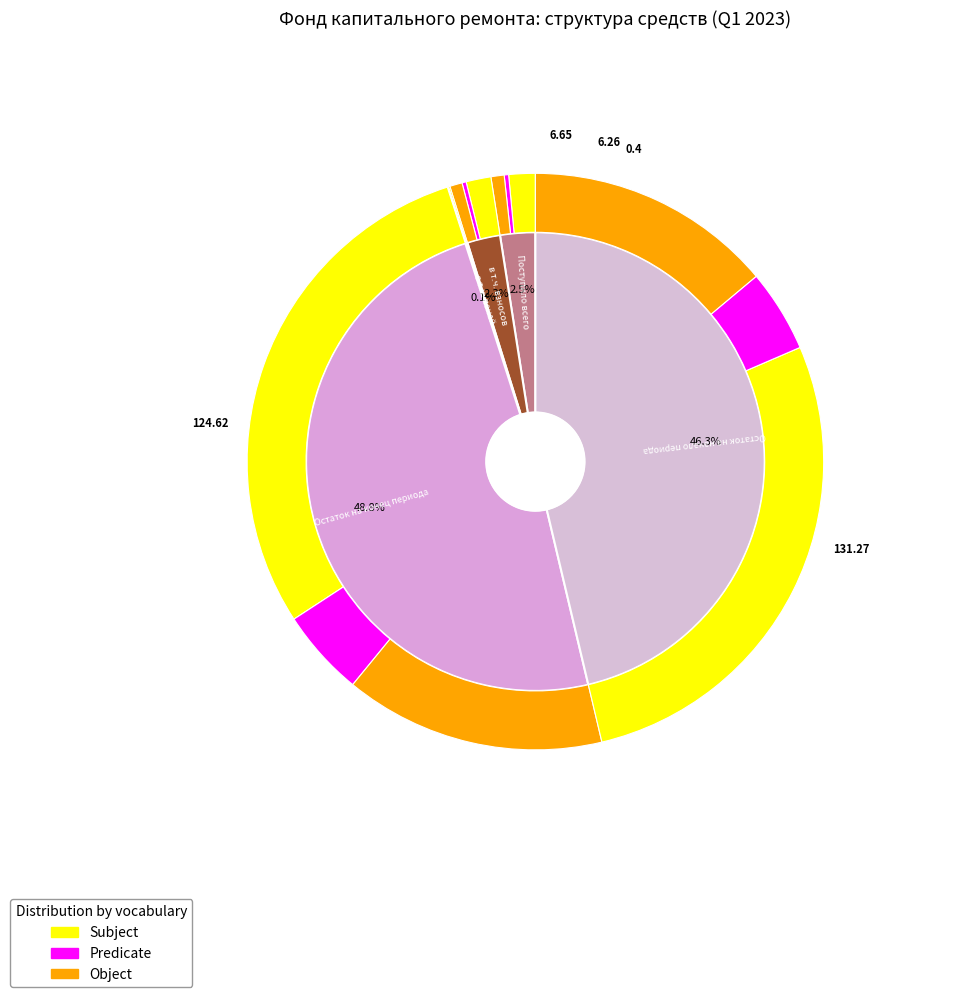

True or false: в т.ч. пеней accounts for 1% of the total.

False